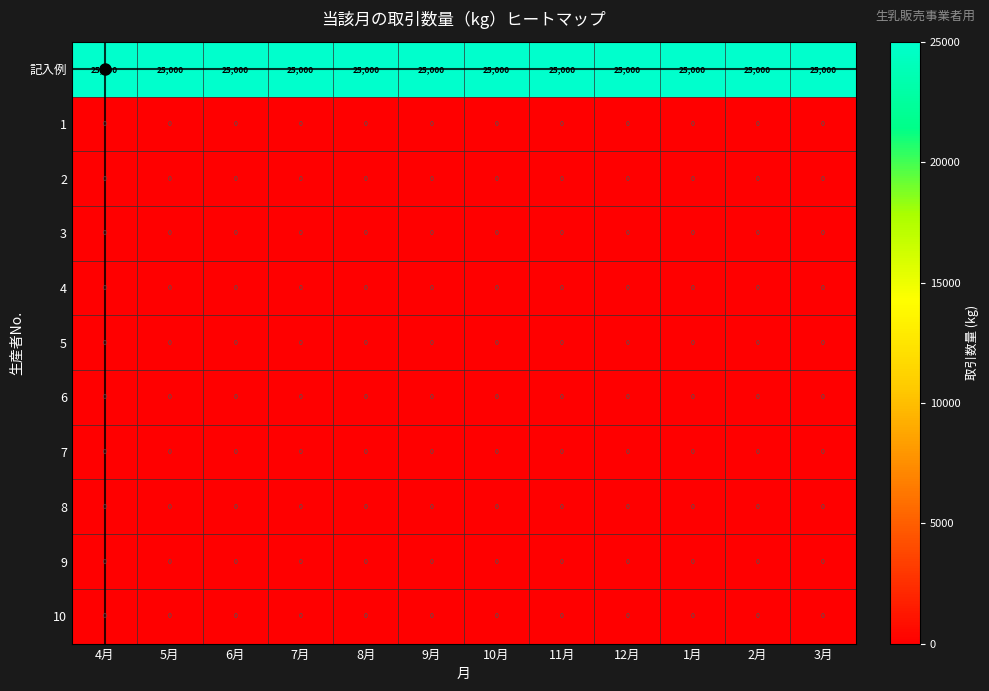

At how many categories does at least one series exceed 6103?

12